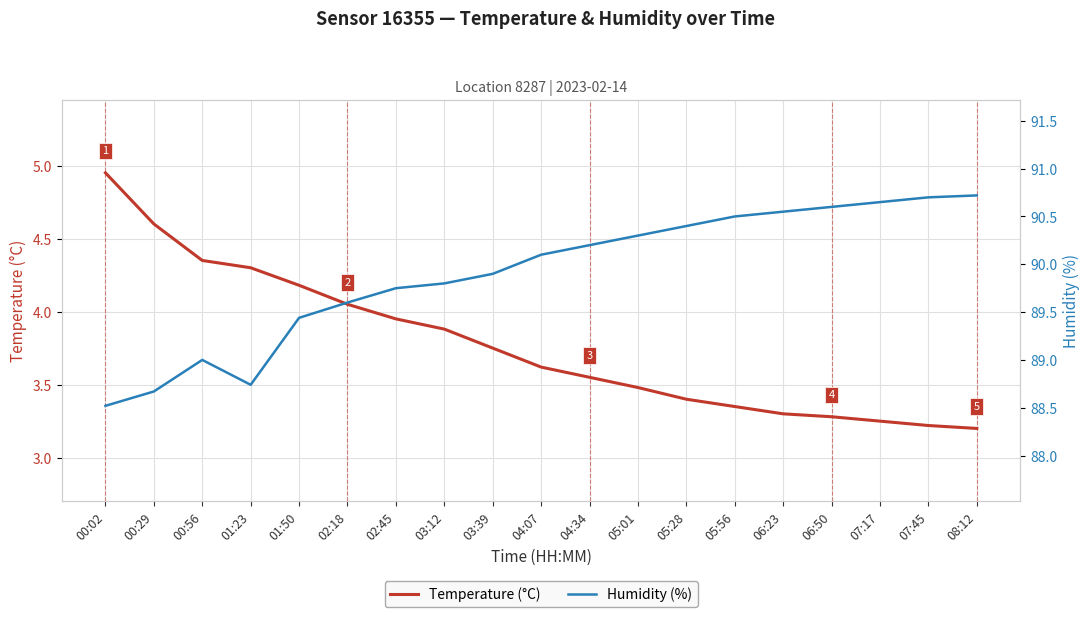

Reading right to left, extract all data points from this chart.

Temperature (°C): 3.2	3.2	3.2	3.3	3.3	3.4	3.4	3.5	3.5	3.6	3.8	3.9	4.0	4.0	4.2	4.3	4.3	4.6	5.0
Humidity (%): 90.7	90.7	90.7	90.6	90.5	90.5	90.4	90.3	90.2	90.1	89.9	89.8	89.8	89.6	89.4	88.7	89.0	88.7	88.5